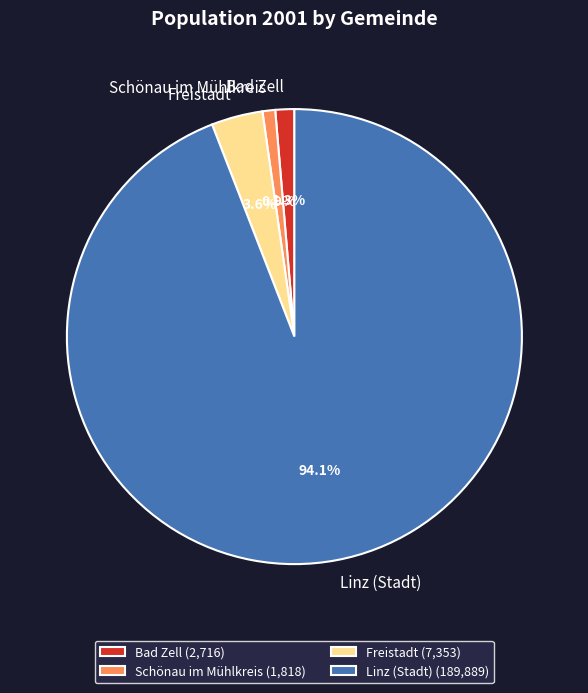

Between Linz (Stadt) and Schönau im Mühlkreis, which is larger?

Linz (Stadt)